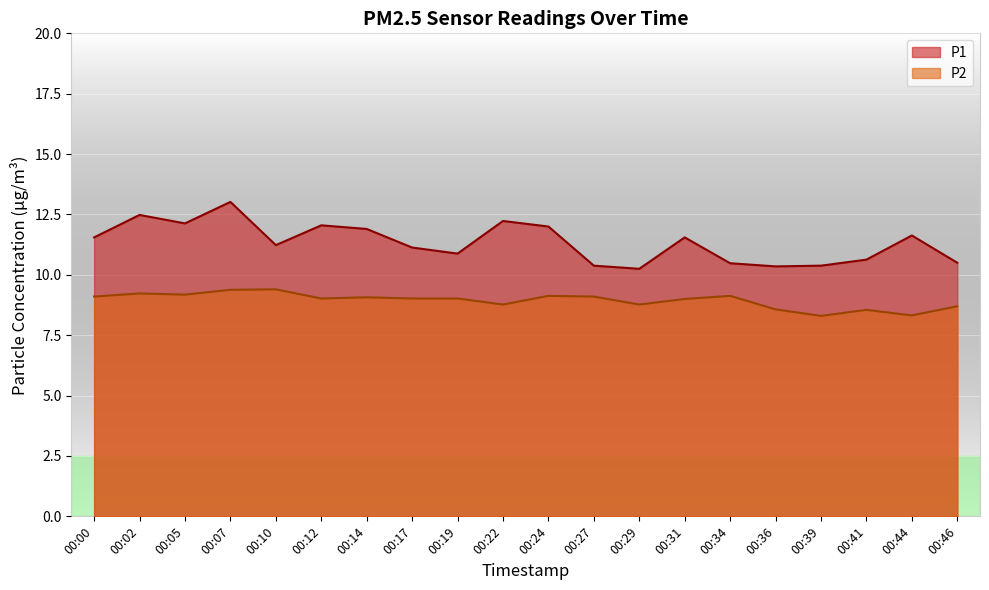

Reading left to right, list all the values displayed in this chart.

P1: 11.6	12.5	12.1	13.0	11.2	12.1	11.9	11.1	10.9	12.2	12.0	10.4	10.2	11.6	10.5	10.3	10.4	10.6	11.6	10.5
P2: 9.1	9.2	9.2	9.4	9.4	9.0	9.1	9.0	9.0	8.8	9.1	9.1	8.8	9.0	9.1	8.6	8.3	8.6	8.3	8.7